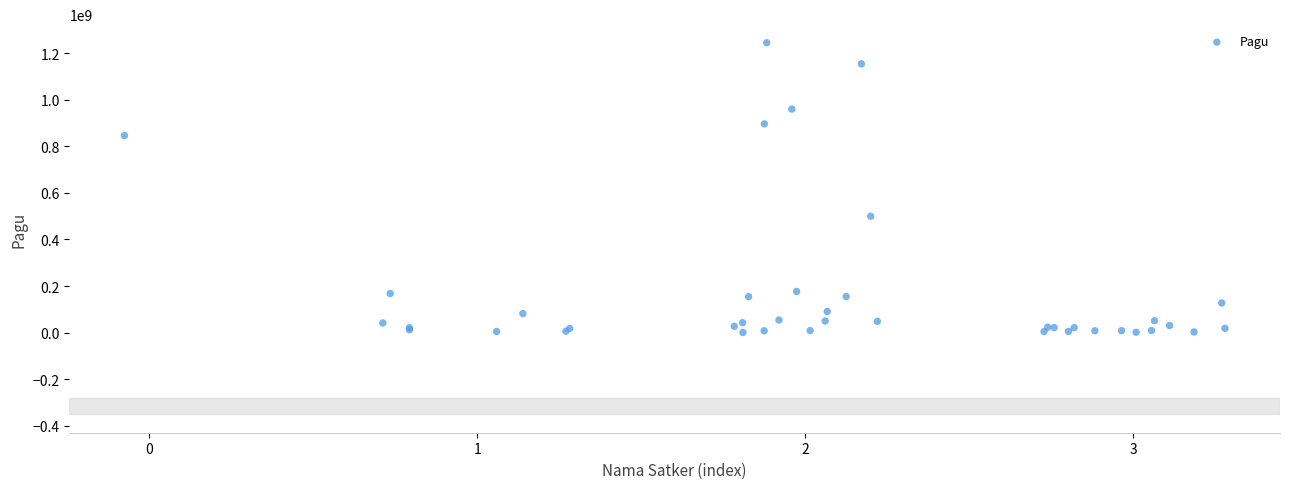

What Y value in the scatter plot is closest to 622840000?

499932000